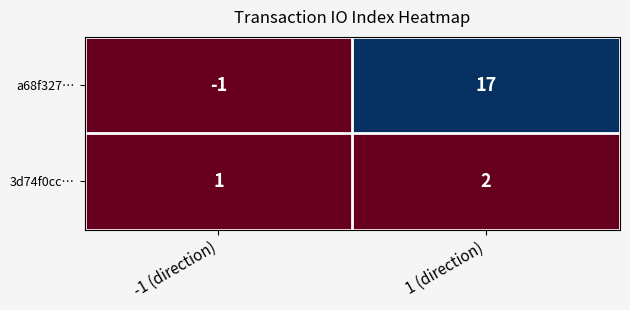

What is the spread (max minus min) of values at 1 (direction)?

15